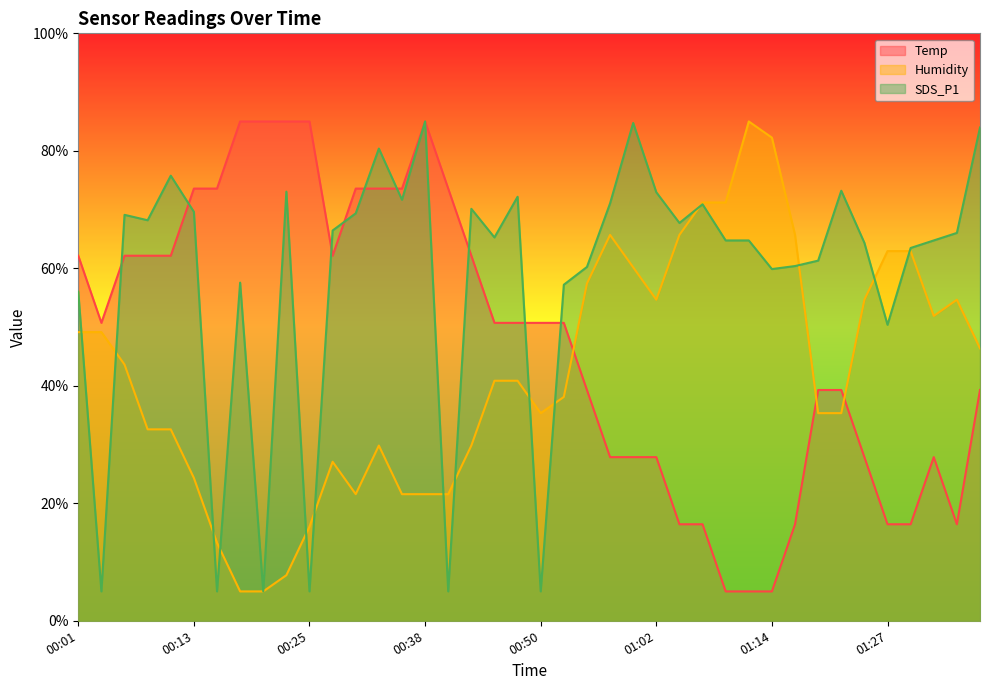

Where is Temp nearest to the value 45?

00:03